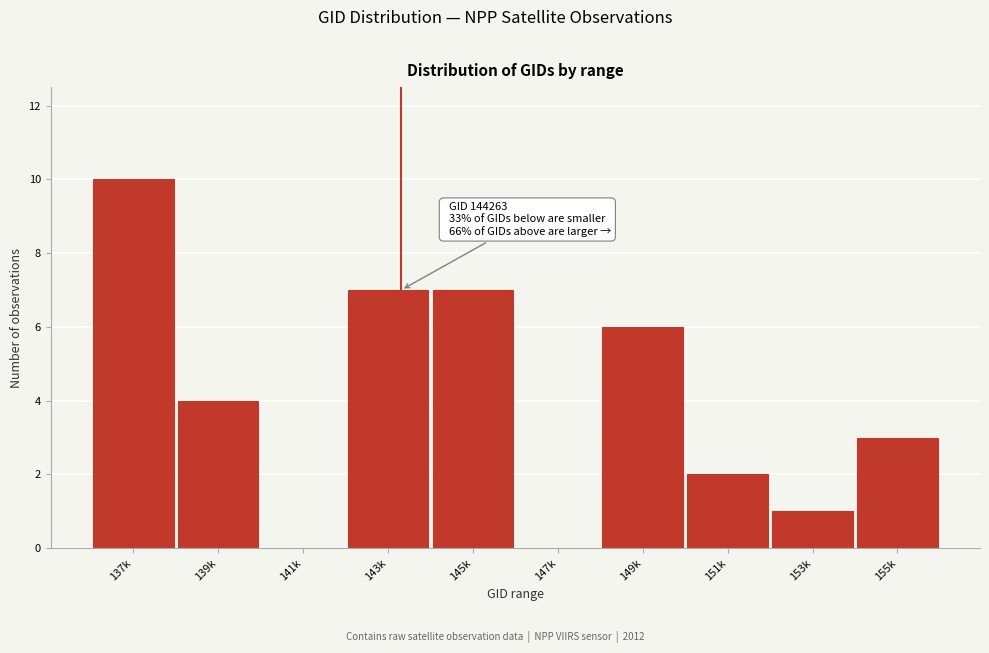

Reading left to right, extract all data points from this chart.

137k=10	139k=4	141k=0	143k=7	145k=7	147k=0	149k=6	151k=2	153k=1	155k=3